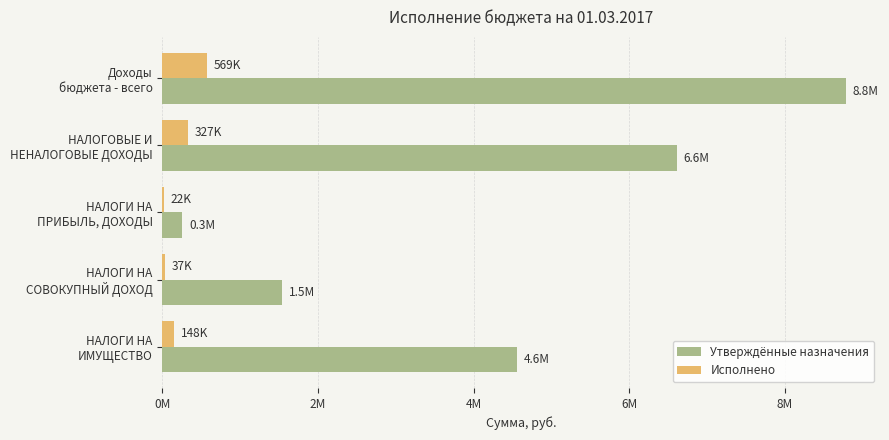

Reading left to right, extract all data points from this chart.

Утверждённые назначения: 8780484.6	6610684.6	255984.6	1533400.0	4552200.0
Исполнено: 569363.9	326939.0	21598.7	36966.4	147542.4